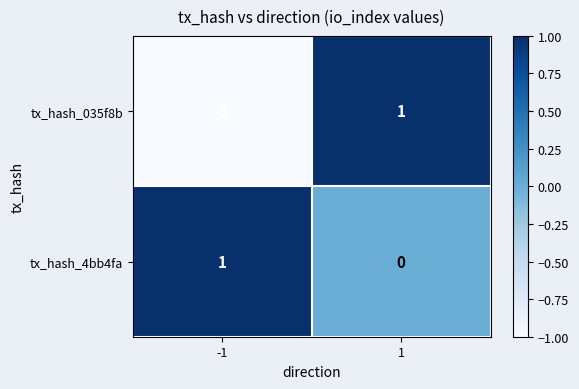

What is the difference between the highest and lowest values at -1?

2